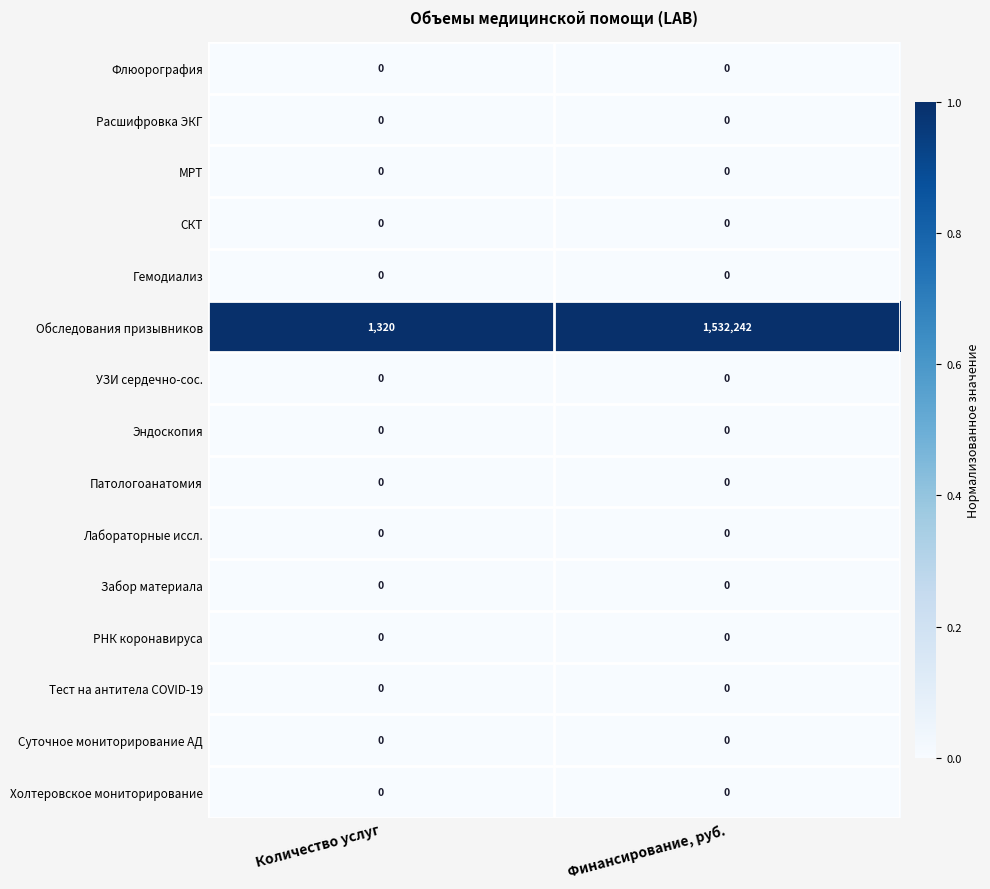

The value of УЗИ сердечно-сос. at Количество услуг is 0. True or false?

True